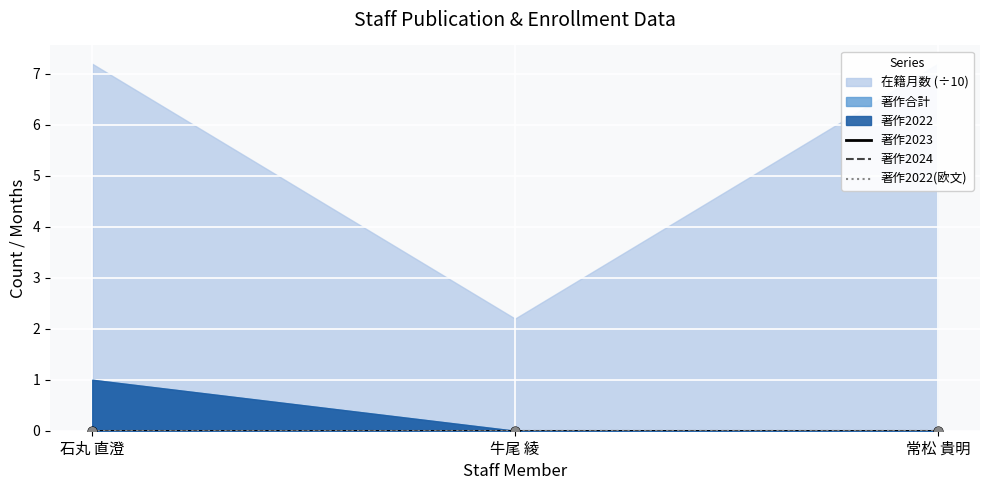

Is the value of 著作2022(欧文) at 牛尾 綾 greater than the value of 著作2023 at 牛尾 綾?

No